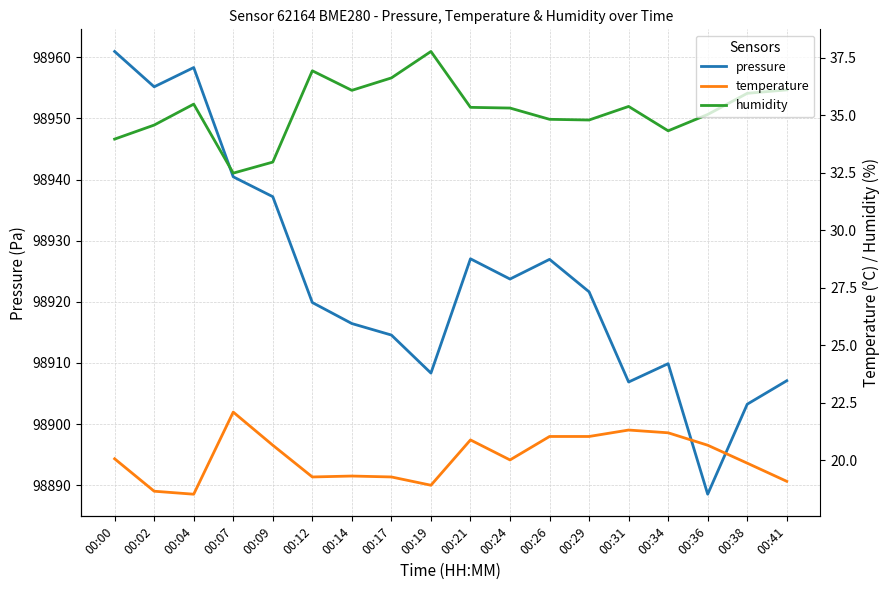

Reading left to right, what are all the values shown in this chart?

pressure: 00:00=98960.9	00:02=98955.2	00:04=98958.3	00:07=98940.4	00:09=98937.2	00:12=98919.9	00:14=98916.4	00:17=98914.6	00:19=98908.3	00:21=98927.0	00:24=98923.7	00:26=98926.9	00:29=98921.6	00:31=98906.9	00:34=98909.9	00:36=98888.5	00:38=98903.2	00:41=98907.1
temperature: 00:00=20.1	00:02=18.7	00:04=18.5	00:07=22.1	00:09=20.7	00:12=19.3	00:14=19.3	00:17=19.3	00:19=18.9	00:21=20.9	00:24=20.0	00:26=21.0	00:29=21.0	00:31=21.3	00:34=21.2	00:36=20.7	00:38=19.9	00:41=19.1
humidity: 00:00=34.0	00:02=34.6	00:04=35.5	00:07=32.5	00:09=33.0	00:12=36.9	00:14=36.1	00:17=36.6	00:19=37.8	00:21=35.4	00:24=35.3	00:26=34.8	00:29=34.8	00:31=35.4	00:34=34.3	00:36=35.0	00:38=36.0	00:41=36.1